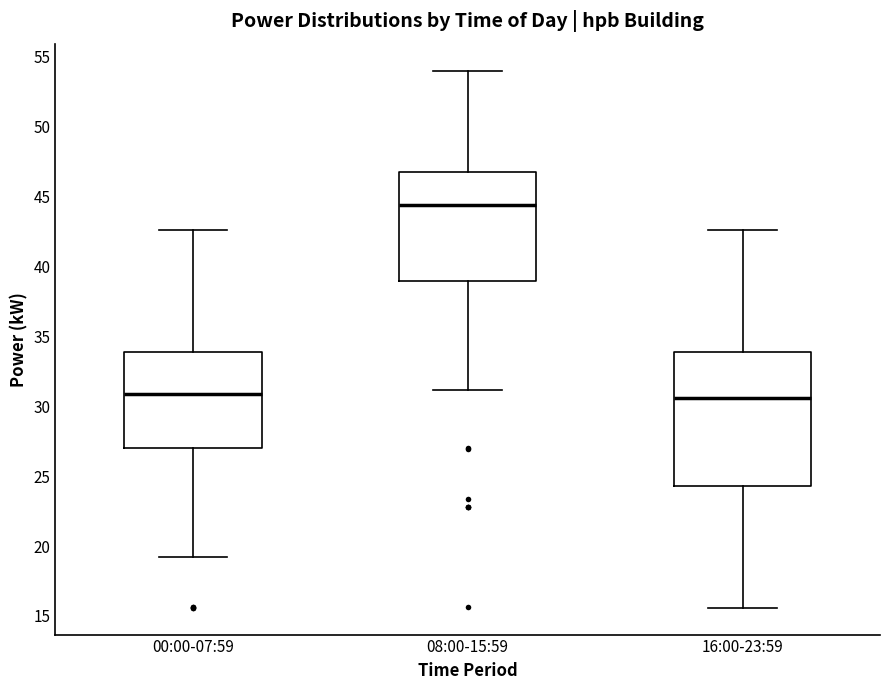

Where is the lower edge of the box for 08:00-15:59 on the y-axis? The values are not printed on the chart, so give them approximately, as read against the axis.

39.0